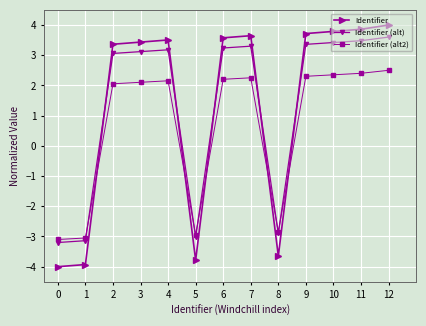

At which label is Identifier (alt) closest to 0?

8